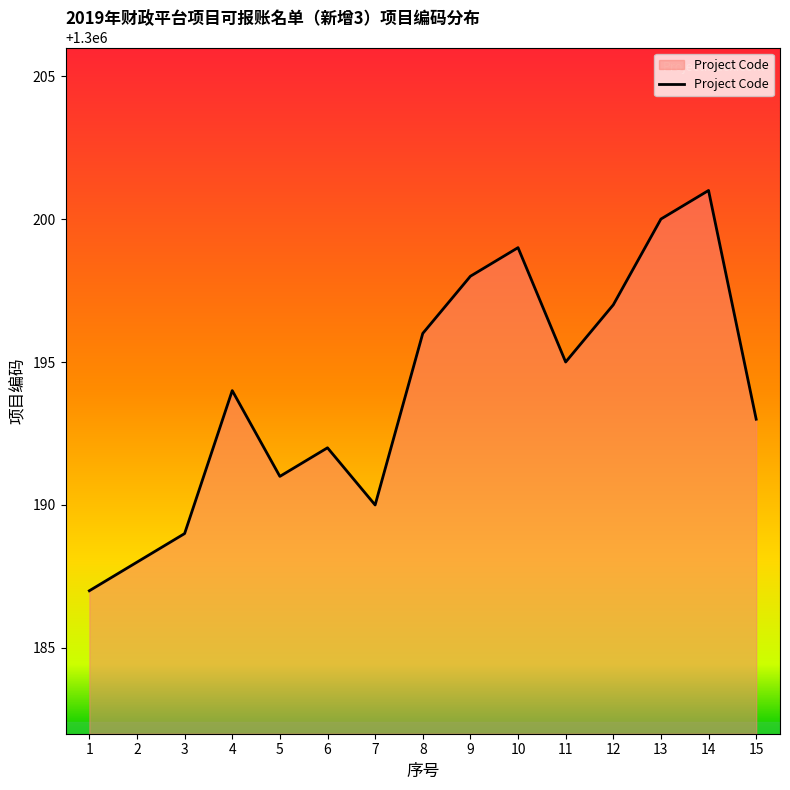

Count the number of data series in this chart.

1